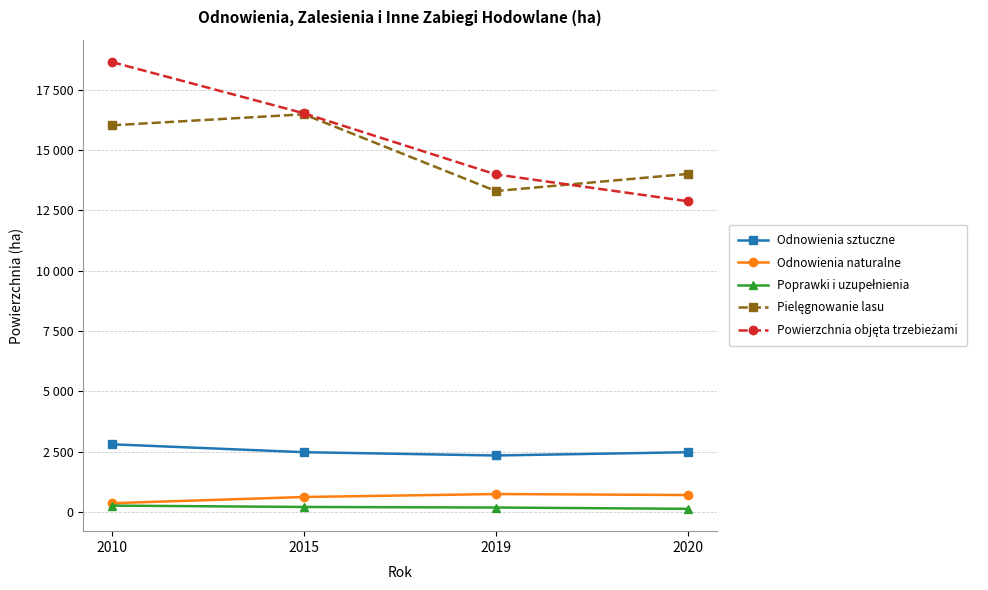

True or false: Powierzchnia objęta trzebieżami and Odnowienia sztuczne cross at least once.

False